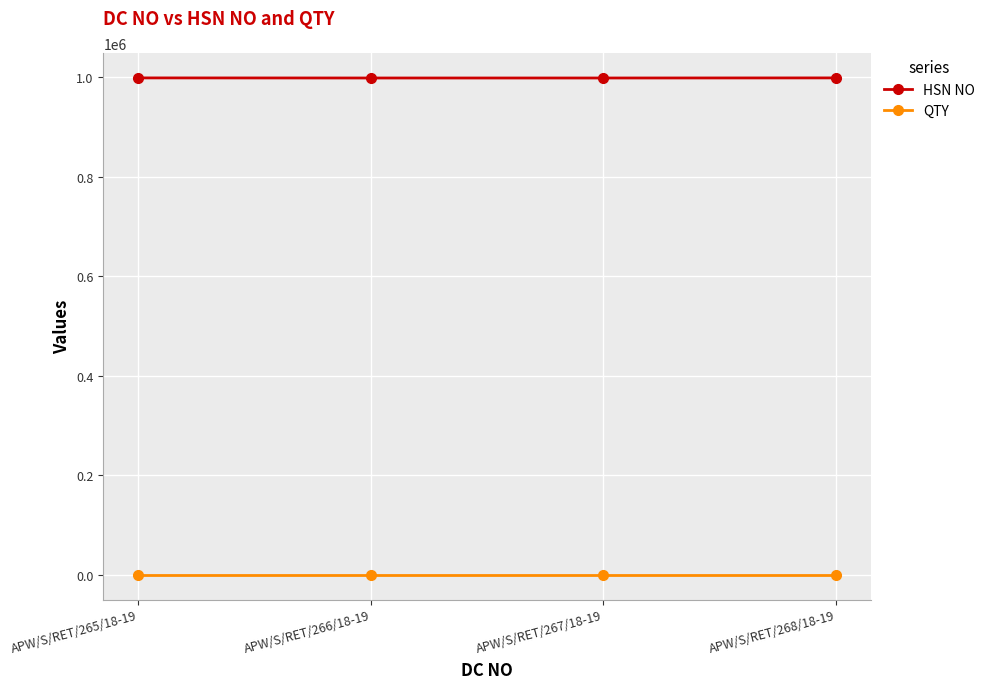

List the series in order of their peak value, highest first.

HSN NO, QTY